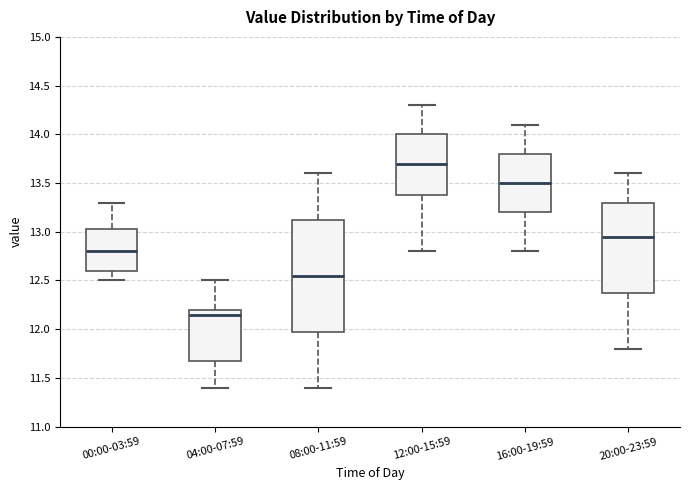

Where is the upper edge of the box for 16:00-19:59 on the y-axis? The values are not printed on the chart, so give them approximately, as read against the axis.

13.80